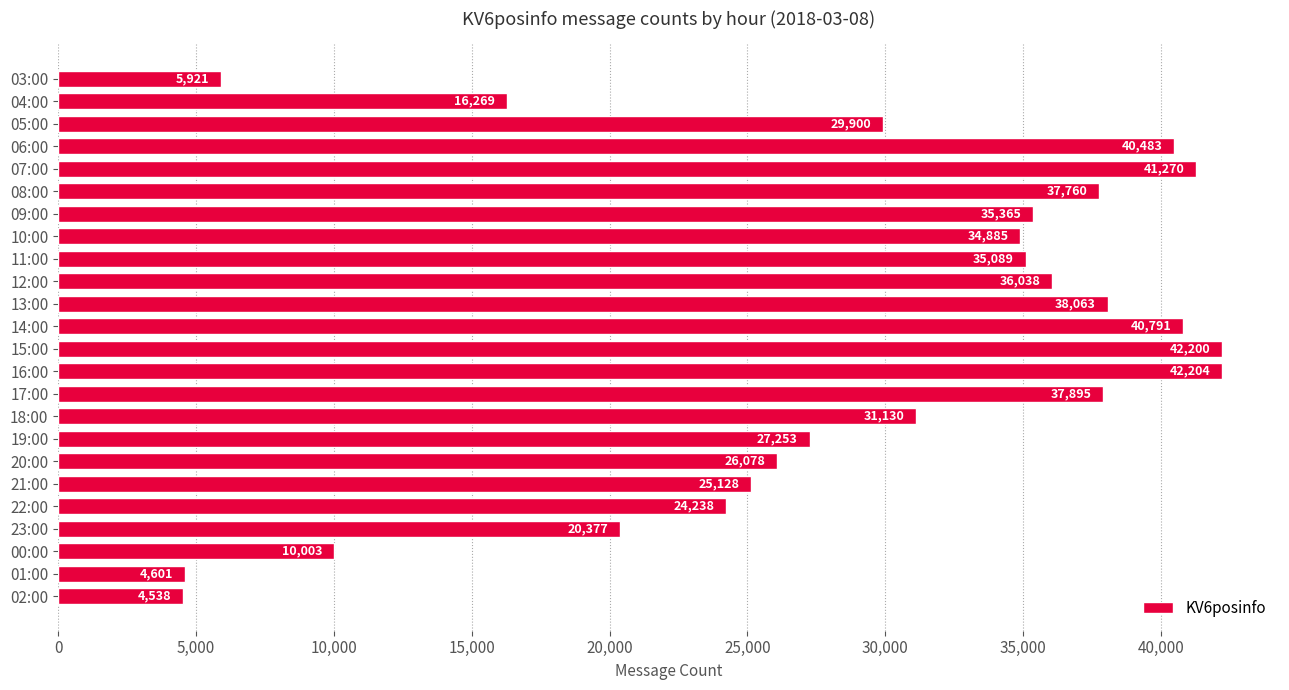

Reading bottom to top, what are all the values shown in this chart?

4538	4601	10003	20377	24238	25128	26078	27253	31130	37895	42204	42200	40791	38063	36038	35089	34885	35365	37760	41270	40483	29900	16269	5921